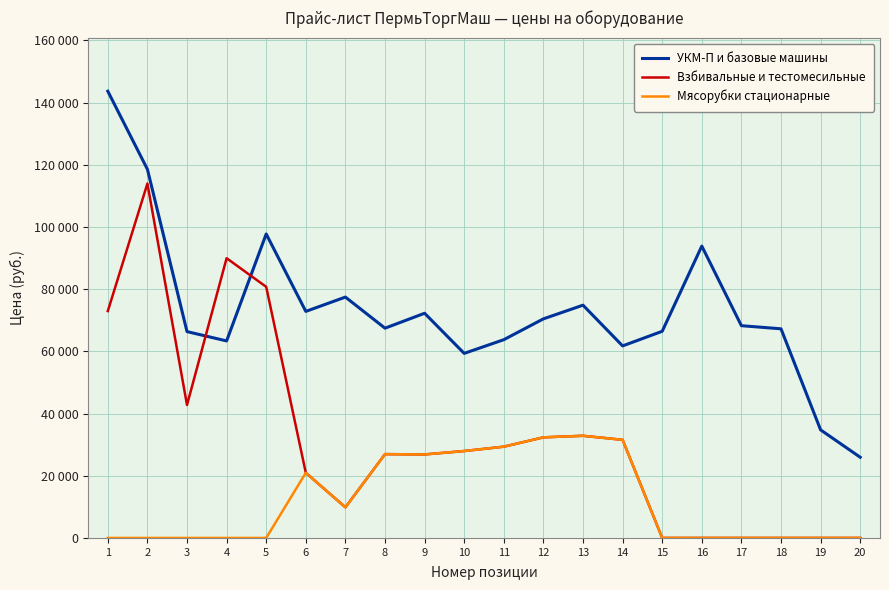

What is the maximum value for Взбивальные и тестомесильные?

113950